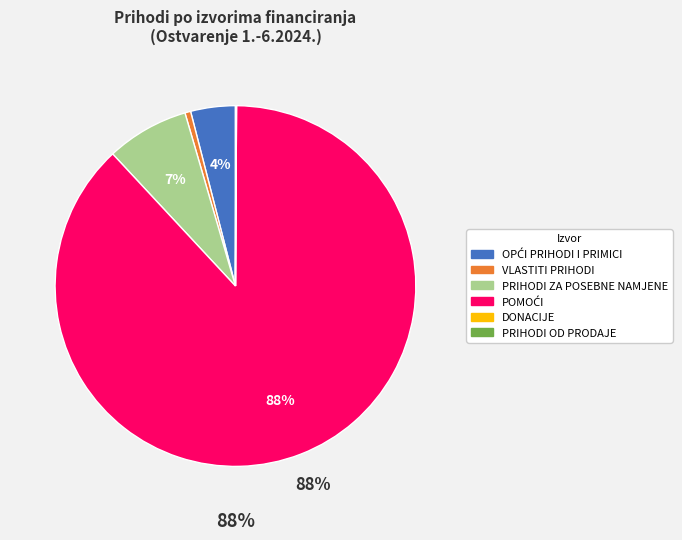

Is there any slice that represents more than half of the pie?

Yes